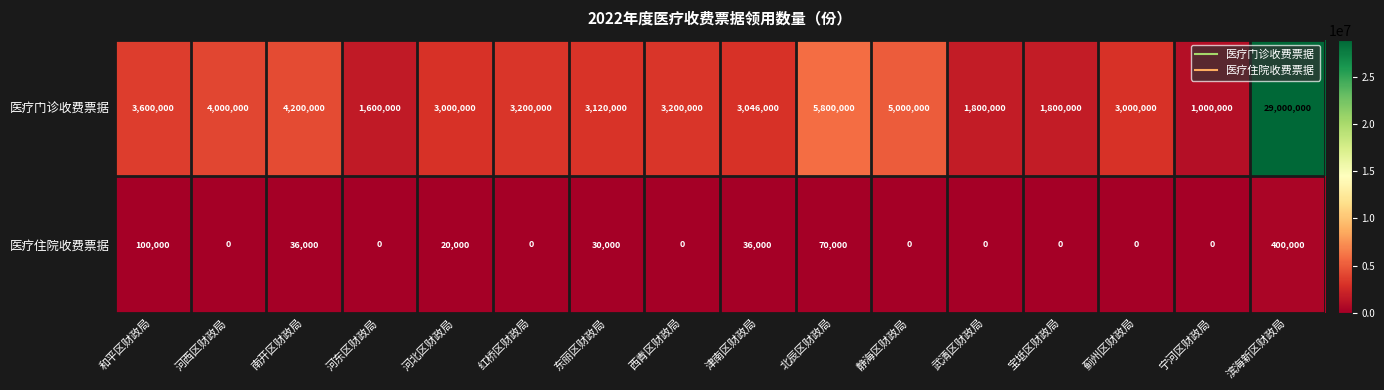

Which series changed the most between 河东区财政局 and 宁河区财政局?

医疗门诊收费票据